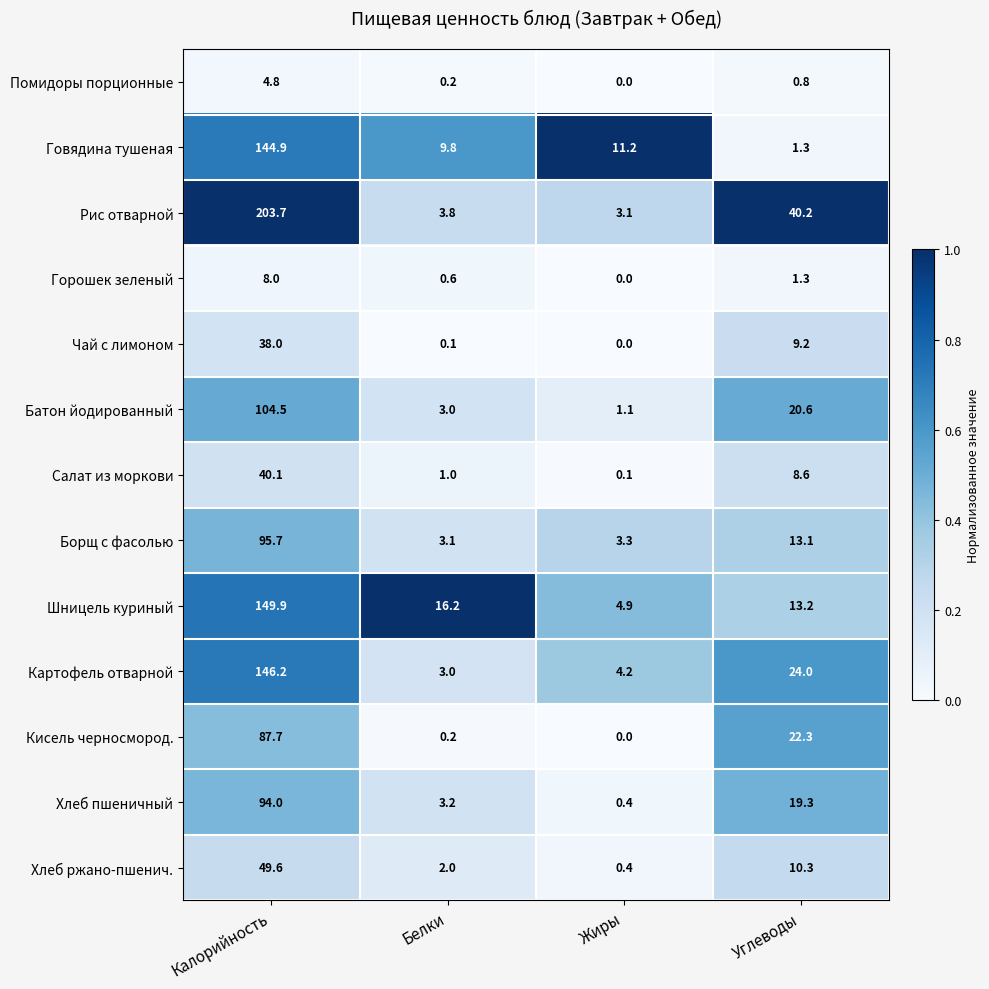

Where does the Хлеб пшеничный series first go above 19?

Калорийность